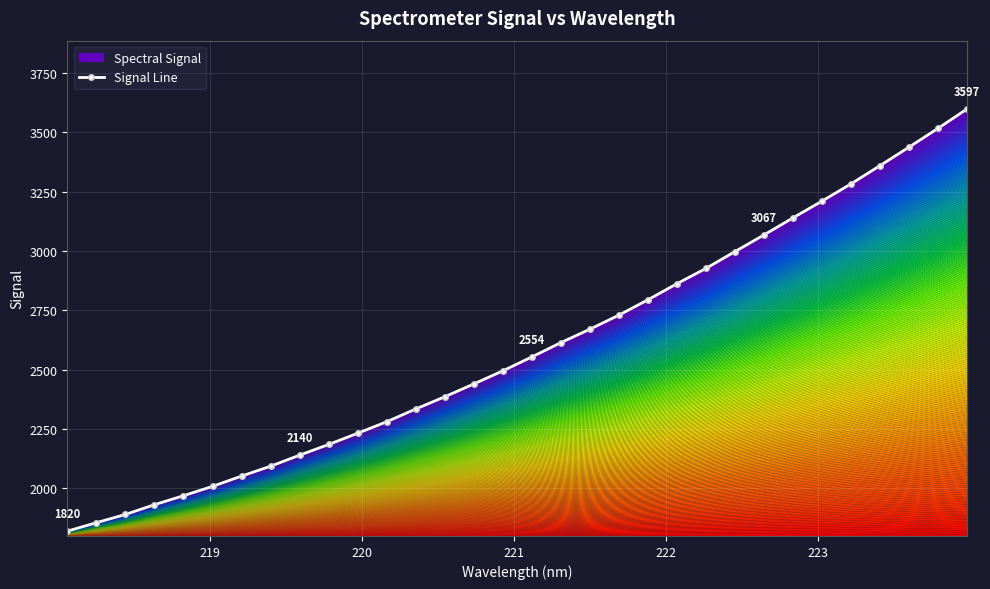

What is the average value?

2589.8